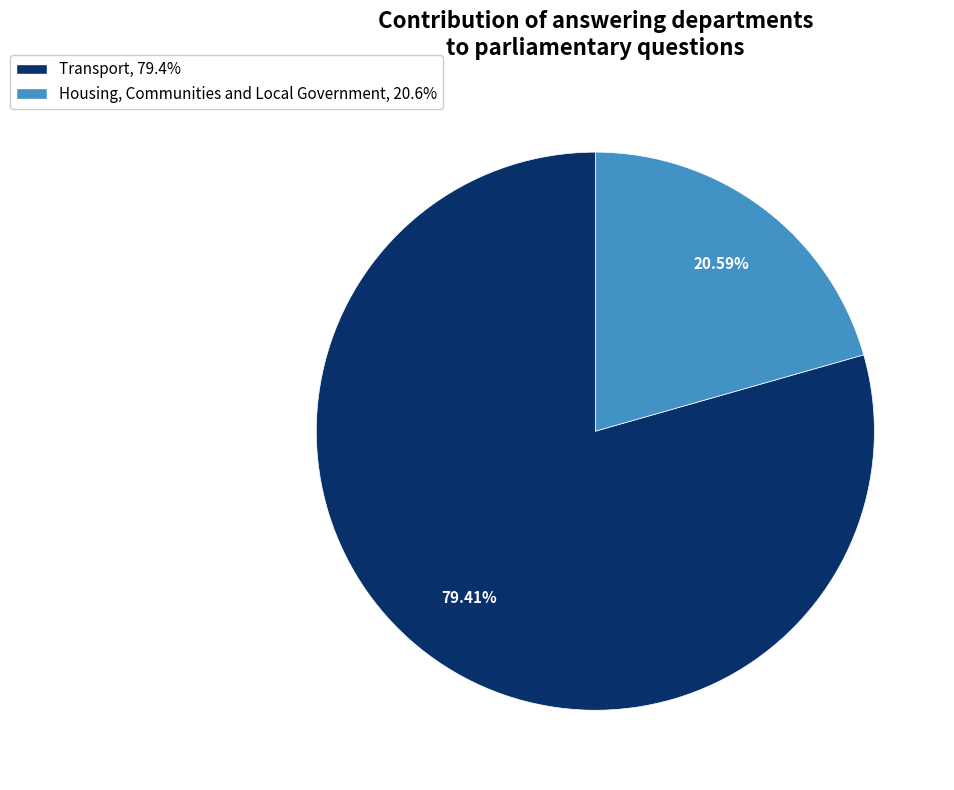

How many segments does this pie chart have?

2